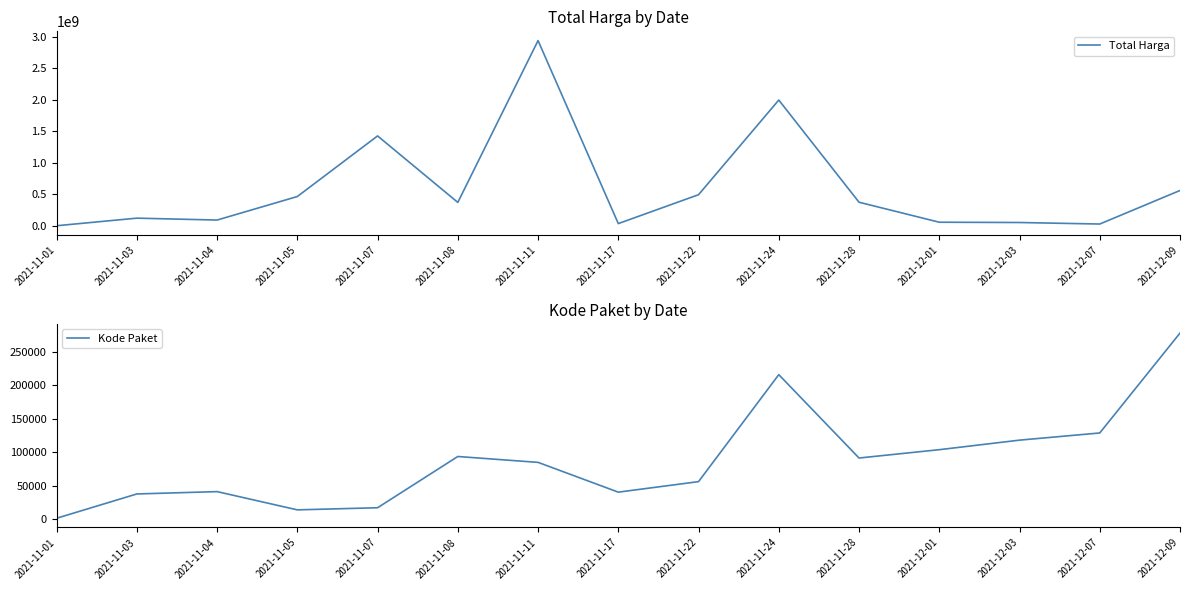

What position from the left is 2021-12-01?

12